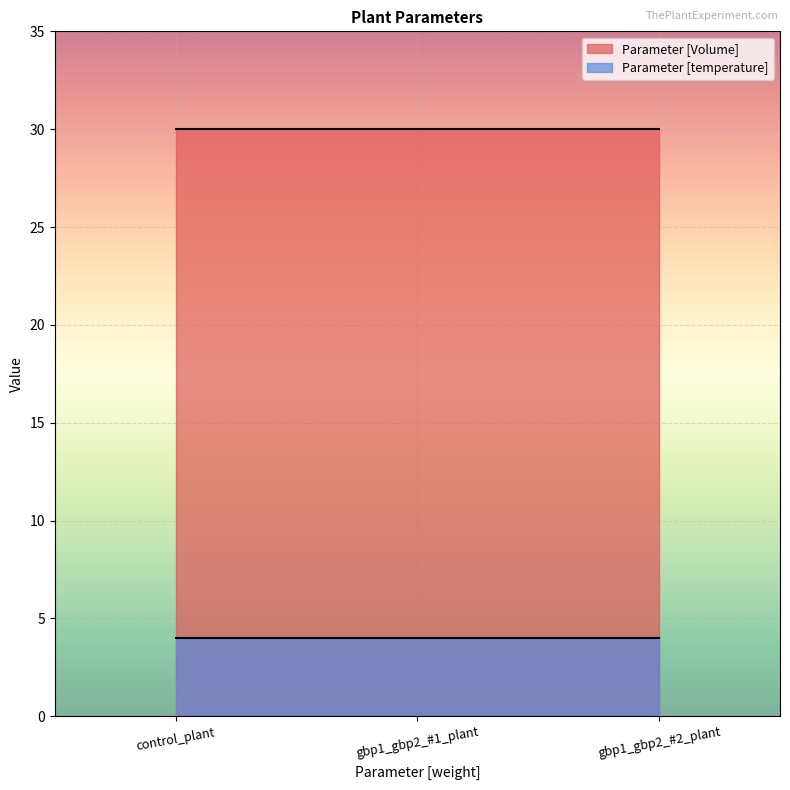

Which series has the largest range (max minus min)?

Parameter [Volume]